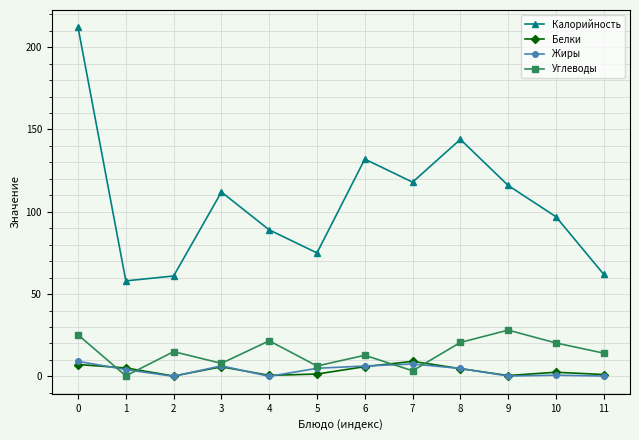

What is the maximum value shown in the chart?

212.0